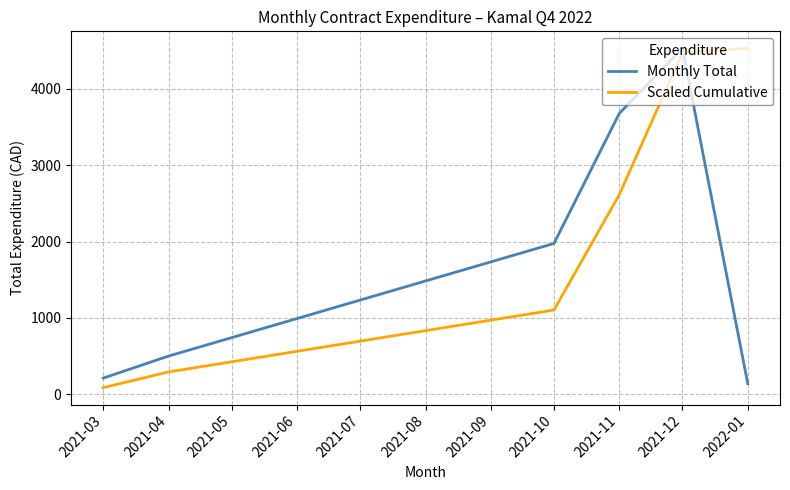

Between 2021-10 and 2021-11, which series saw the biggest shift?

Monthly Total